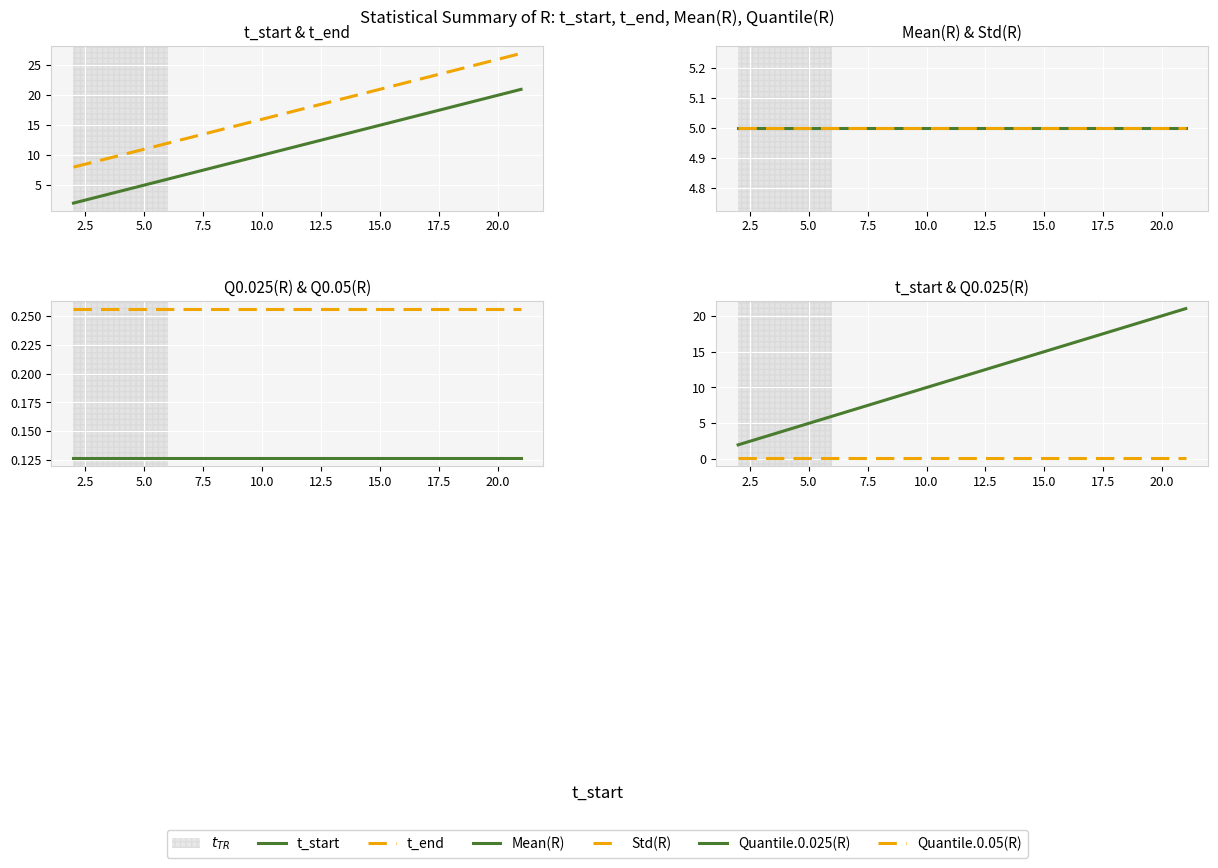

What is the minimum value shown in the chart?

0.1